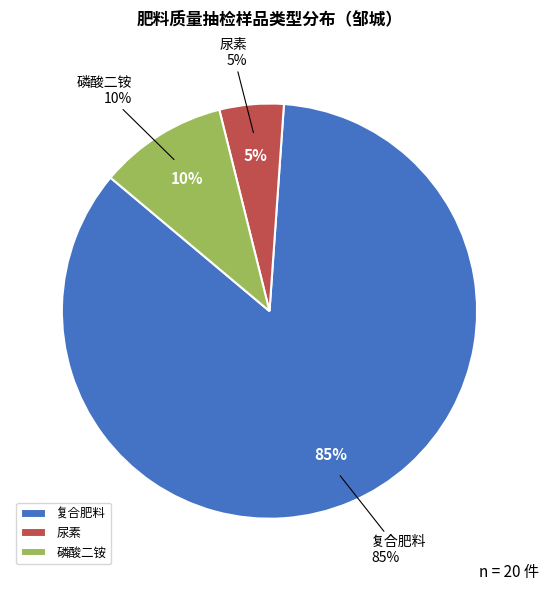

True or false: 磷酸二铵 accounts for 15% of the total.

False